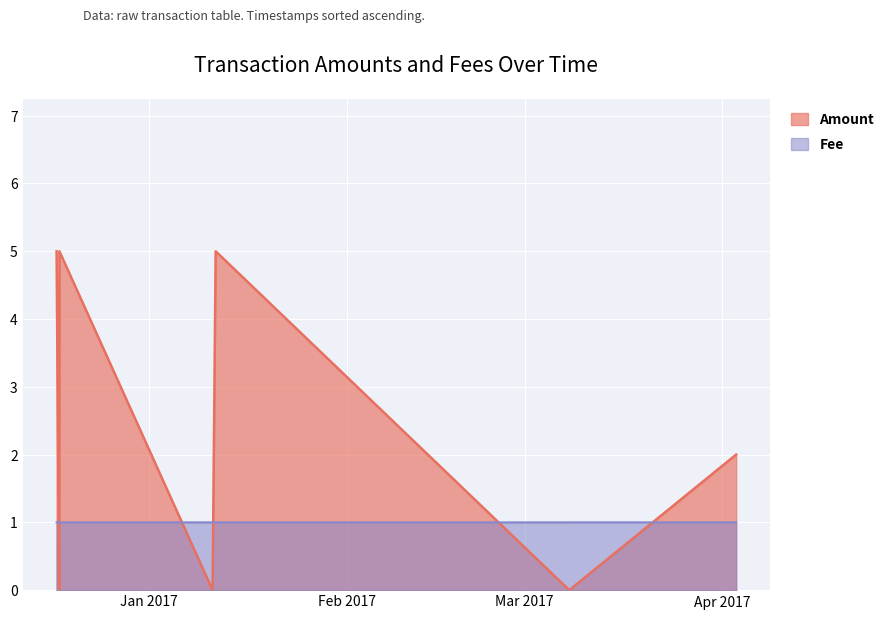

At which label is Fee closest to 1?

2016-12-17 10:14:18